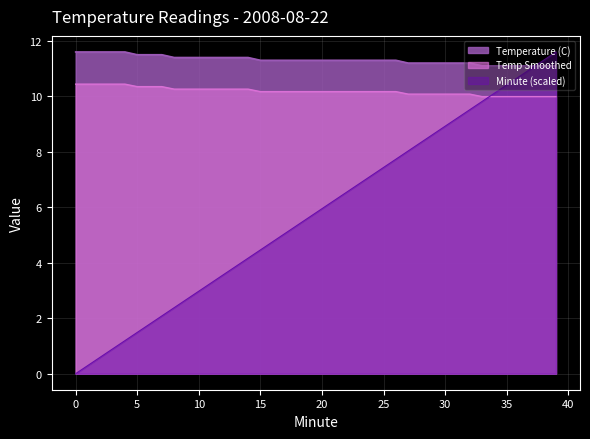

What is the greatest value displayed?

11.6